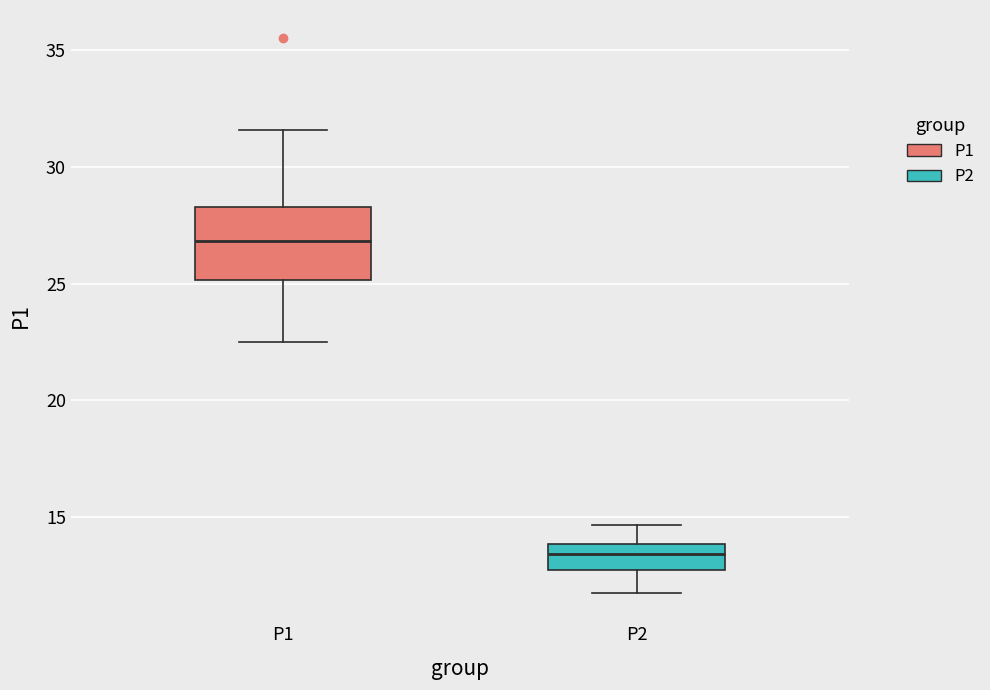

Which box is the tallest, from its lower edge to its upper edge?

P1